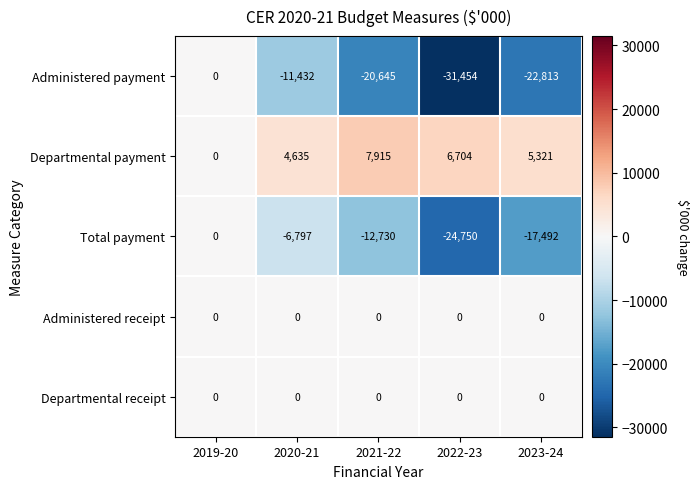

At which category is the sum across all series the highest?

2019-20